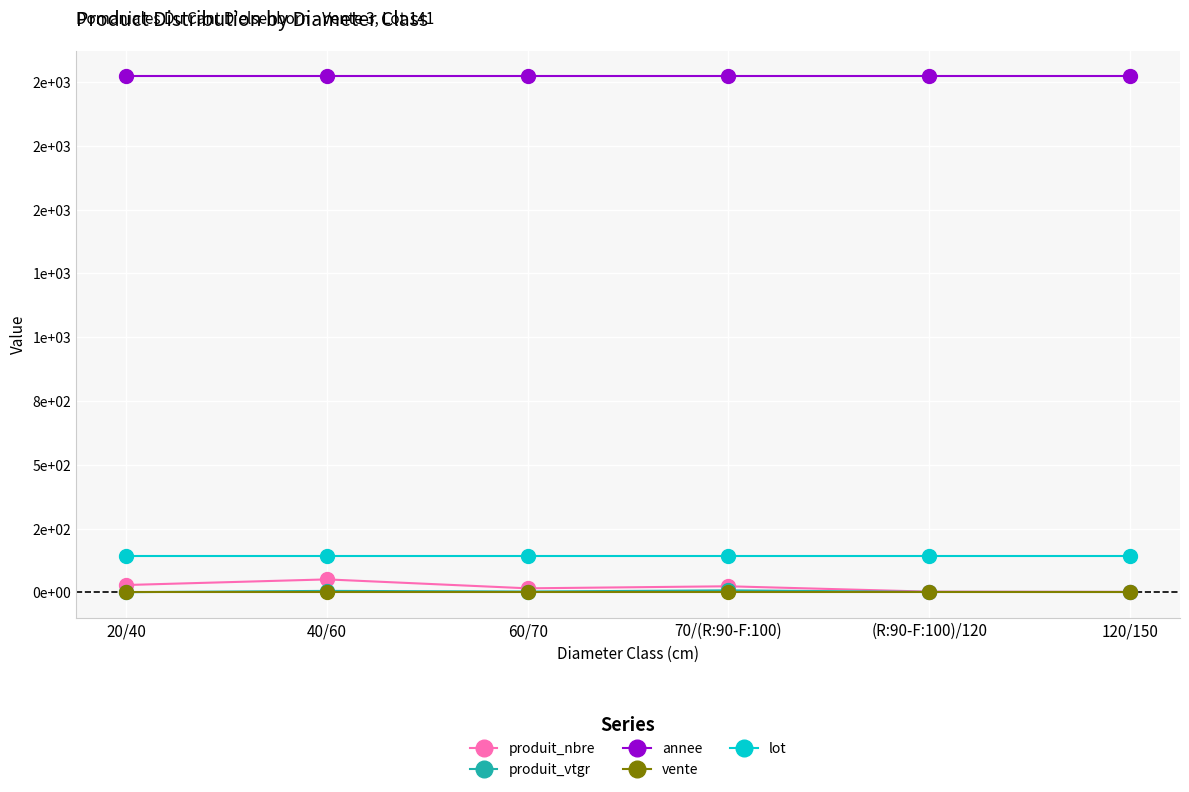

True or false: lot and produit_vtgr intersect in this chart.

False